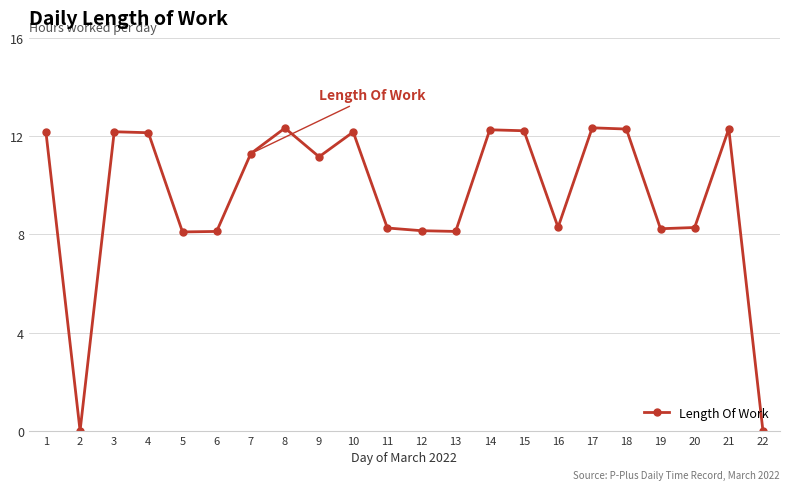

Approximately how many times larger is the value at 18 compared to 6?

1.5